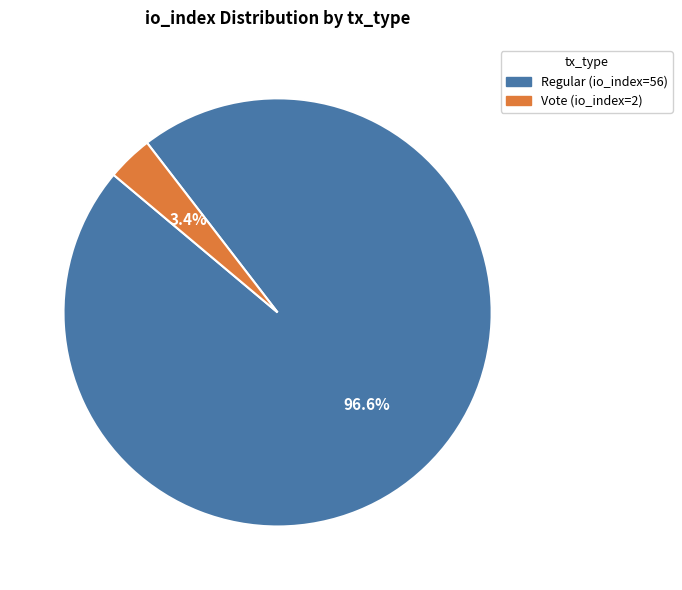

Is there a majority slice in this chart?

Yes